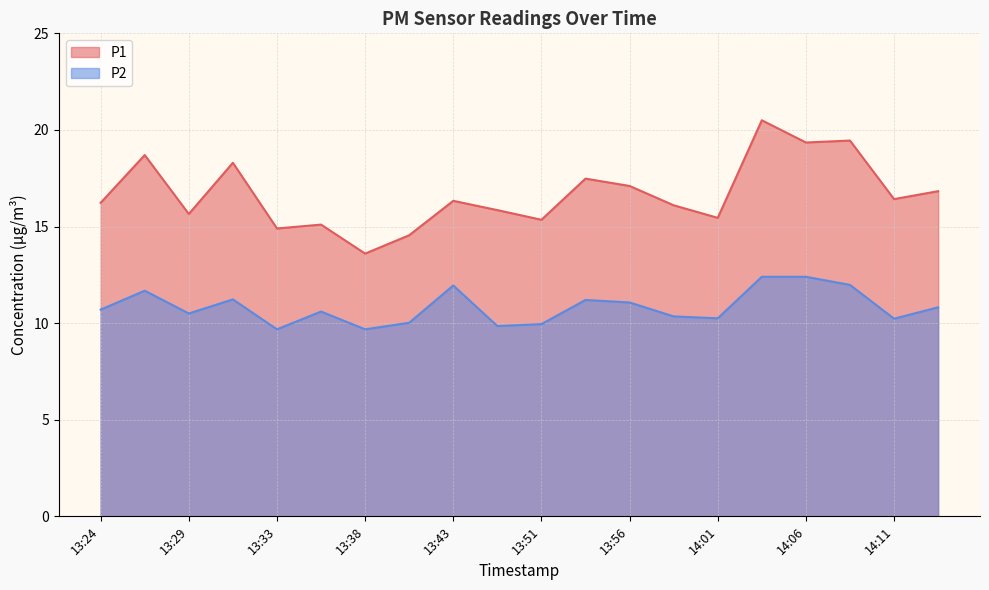

Reading right to left, list all the values displayed in this chart.

P1: 14:13=16.8	14:11=16.4	14:08=19.4	14:06=19.4	14:04=20.5	14:01=15.4	13:59=16.1	13:56=17.1	13:54=17.5	13:51=15.3	13:46=15.8	13:43=16.3	13:41=14.6	13:38=13.6	13:36=15.1	13:33=14.9	13:31=18.3	13:29=15.7	13:26=18.7	13:24=16.2
P2: 14:13=10.8	14:11=10.2	14:08=12.0	14:06=12.4	14:04=12.4	14:01=10.2	13:59=10.3	13:56=11.1	13:54=11.2	13:51=9.9	13:46=9.8	13:43=11.9	13:41=10.0	13:38=9.7	13:36=10.6	13:33=9.7	13:31=11.2	13:29=10.5	13:26=11.7	13:24=10.7